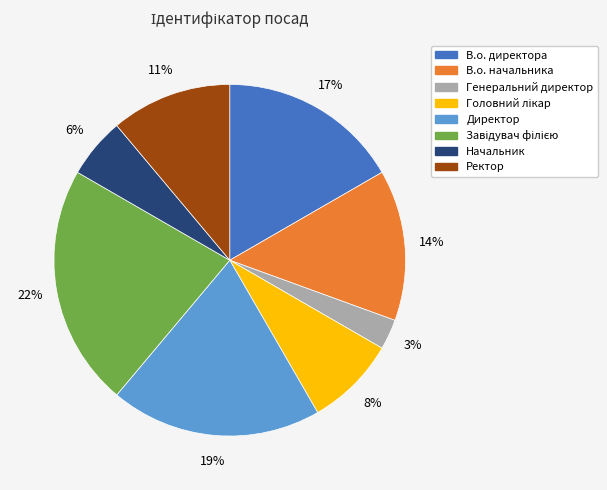

To the nearest percent, what is the average slice percentage?

12%